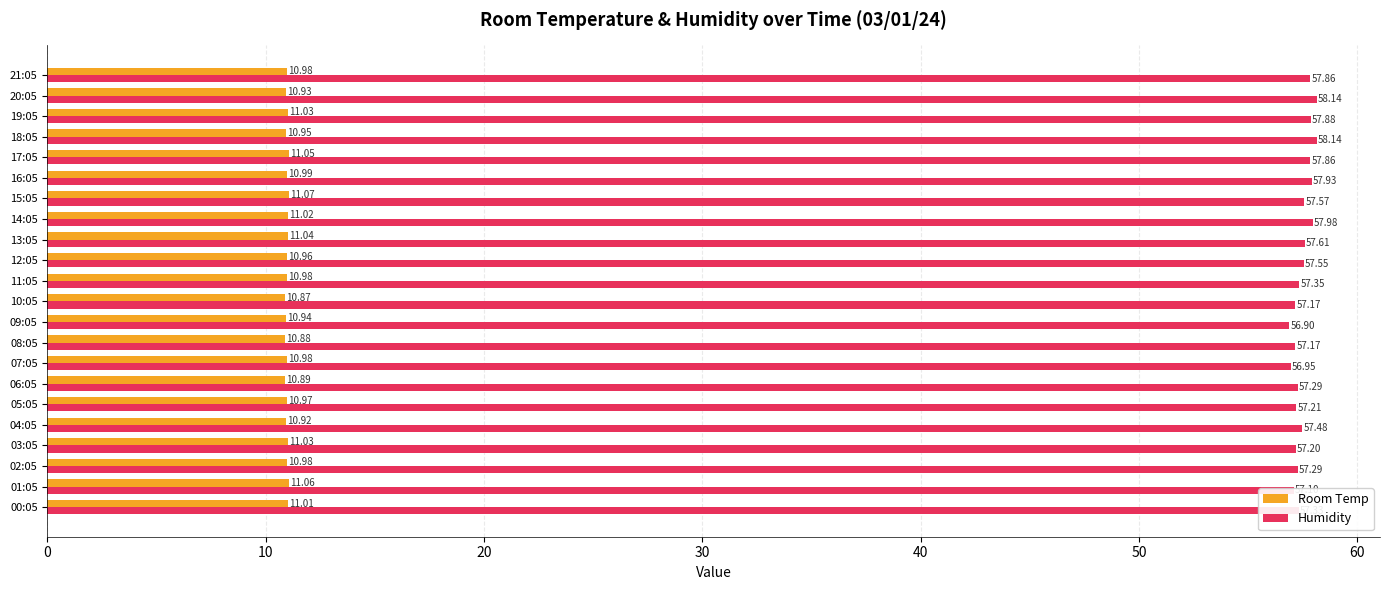

Which series has the widest spread of values?

Humidity